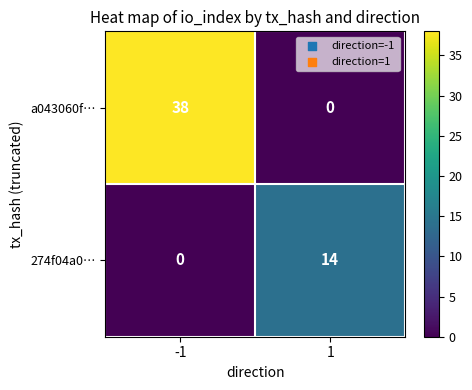

Which series has the largest total across all categories?

a043060f…